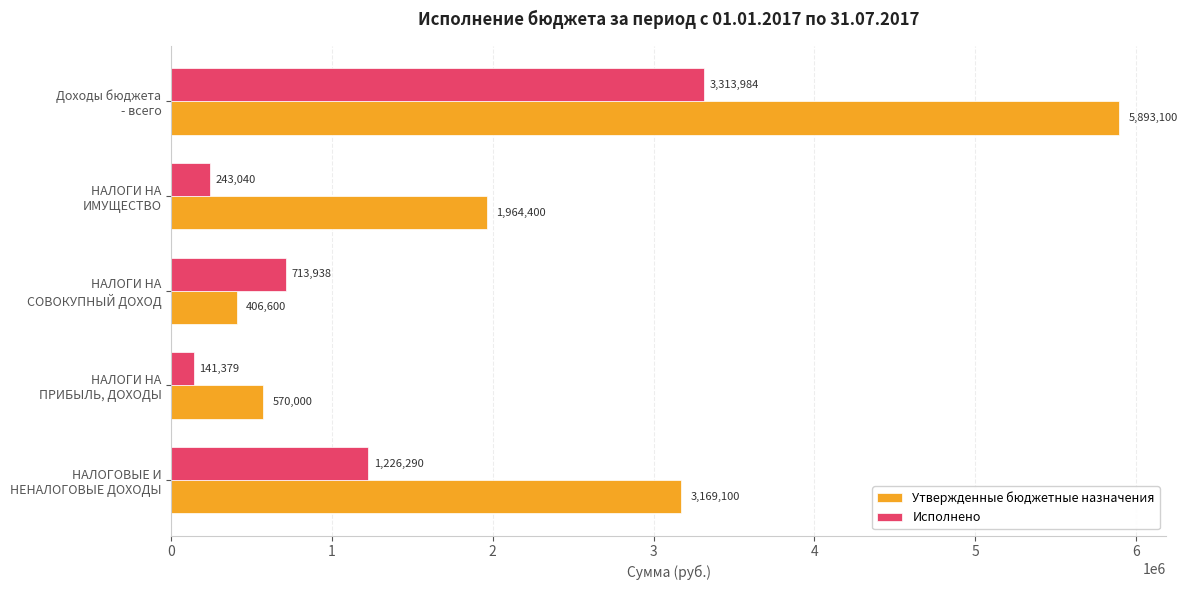

Which series has the largest range (max minus min)?

Утвержденные бюджетные назначения